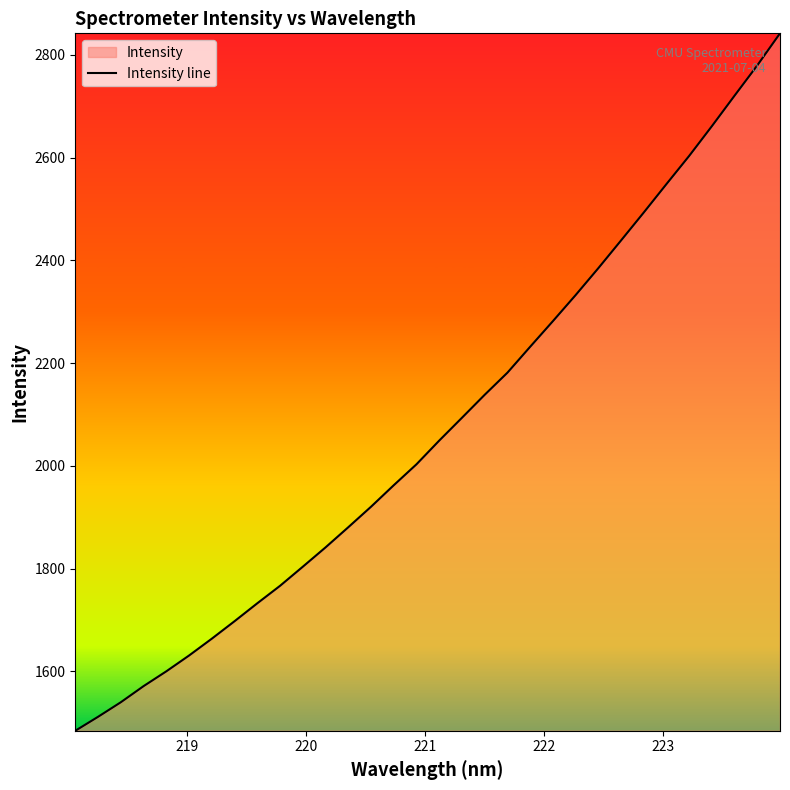

What is the greatest value displayed?

2842.0